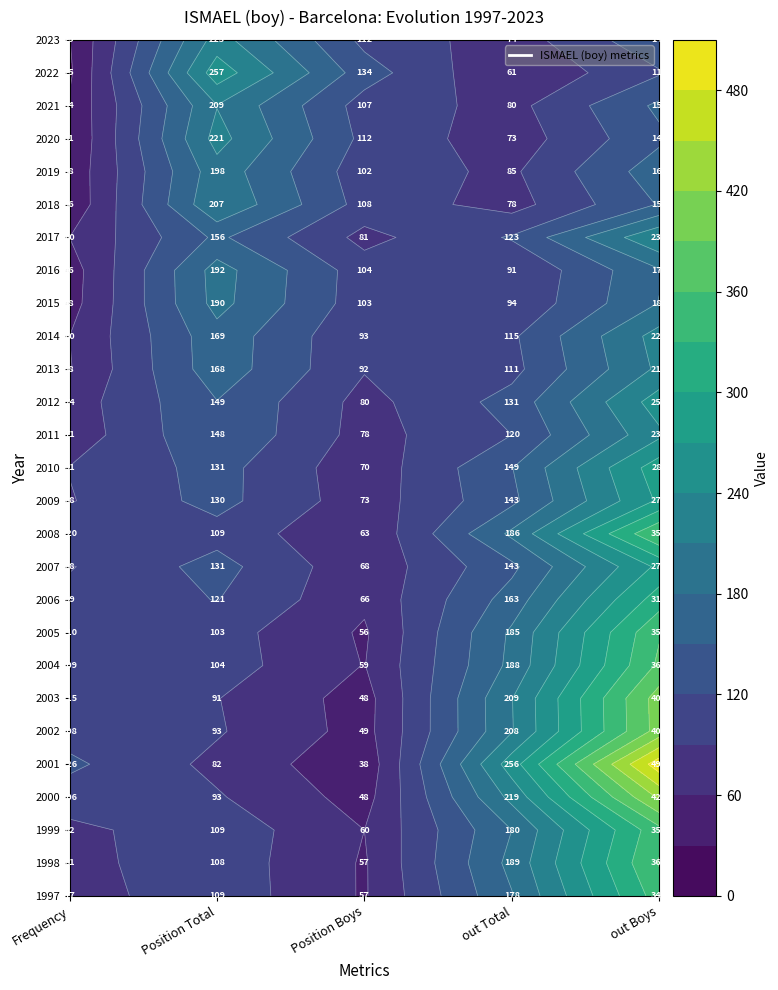

Is it true that 2022 equals 257 at 1?

True